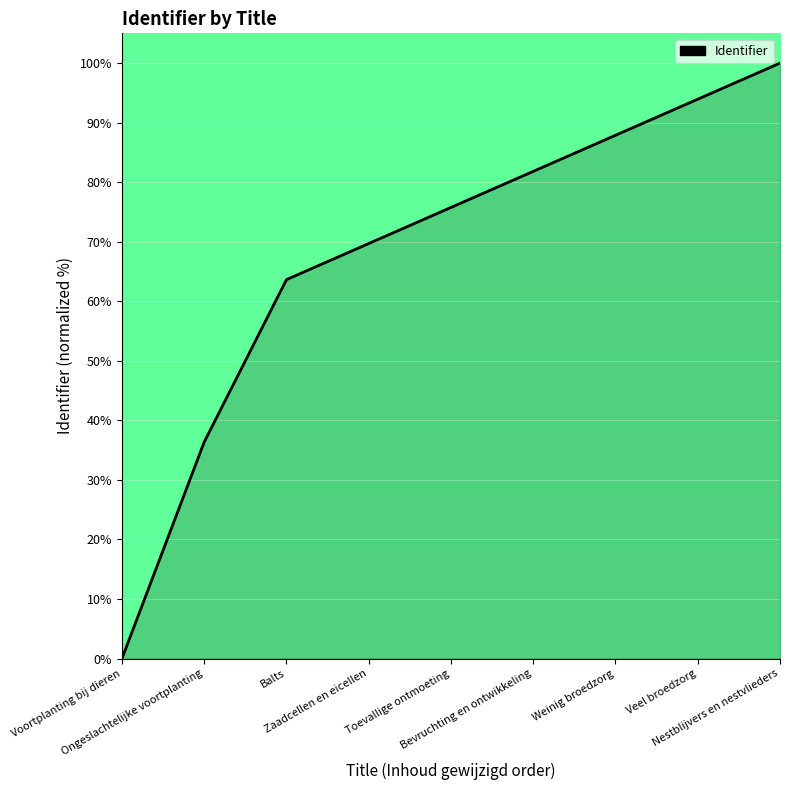

What is the difference between the second highest and second lowest values?

57.6